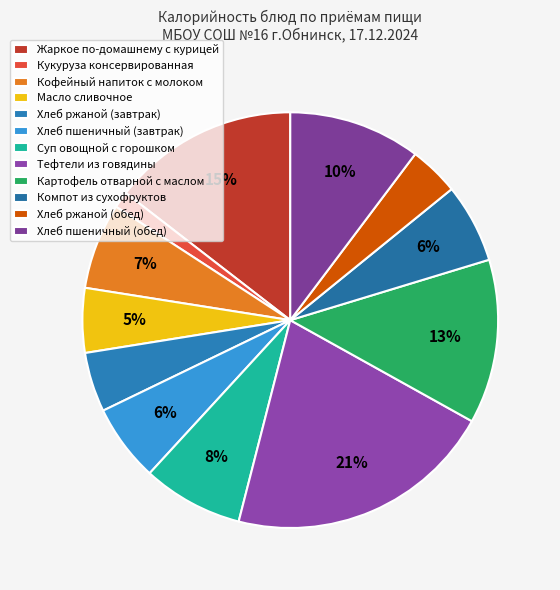

Rank the categories by value from highest to lowest.

Тефтели из говядины, Жаркое по-домашнему с курицей, Картофель отварной с маслом, Хлеб пшеничный (обед), Суп овощной с горошком, Кофейный напиток с молоком, Компот из сухофруктов, Хлеб пшеничный (завтрак), Масло сливочное, Хлеб ржаной (завтрак), Хлеб ржаной (обед), Кукуруза консервированная